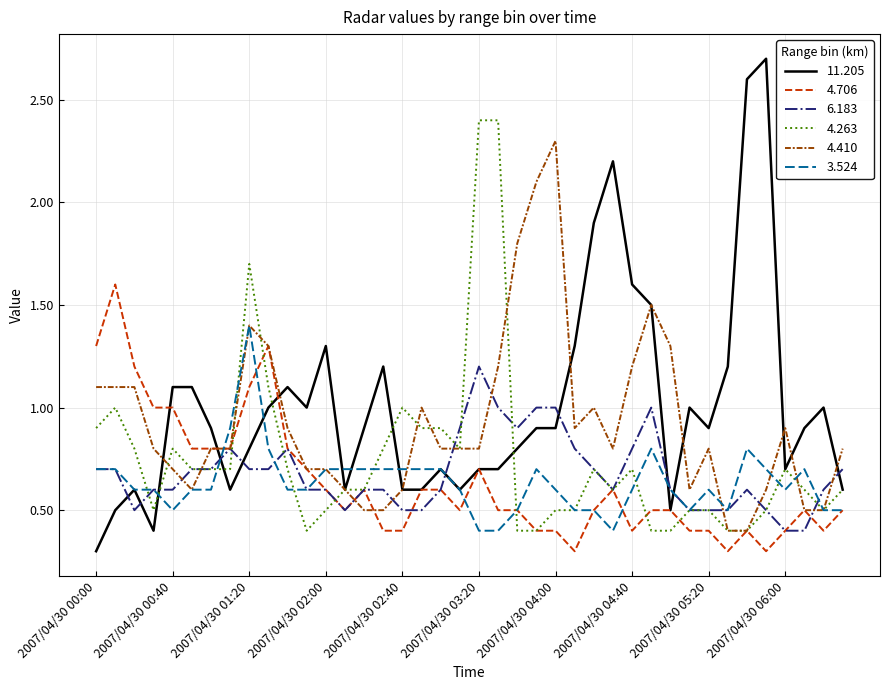

Which series ends up on top after the final intersection of 4.706 and 4.263?

4.263